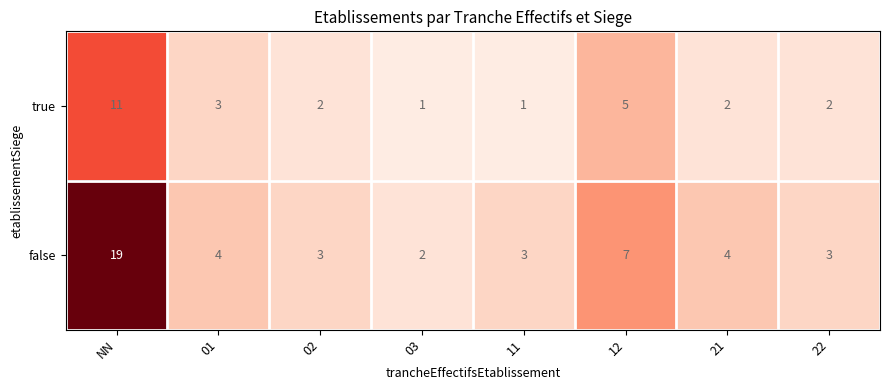

What is the difference between the maximum and minimum values in the true series?

10